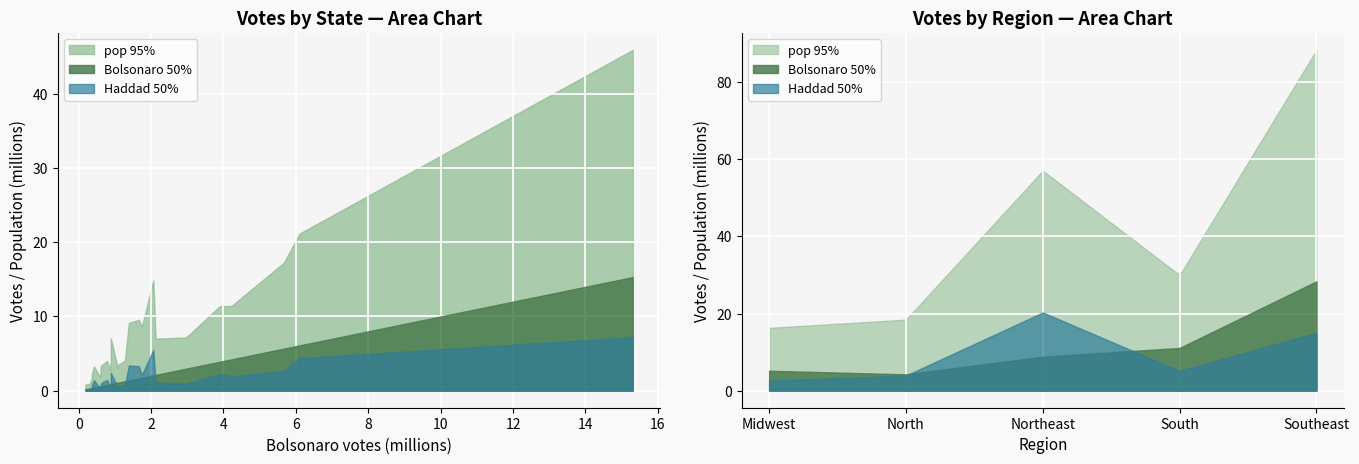

Which series has the largest range (max minus min)?

pop